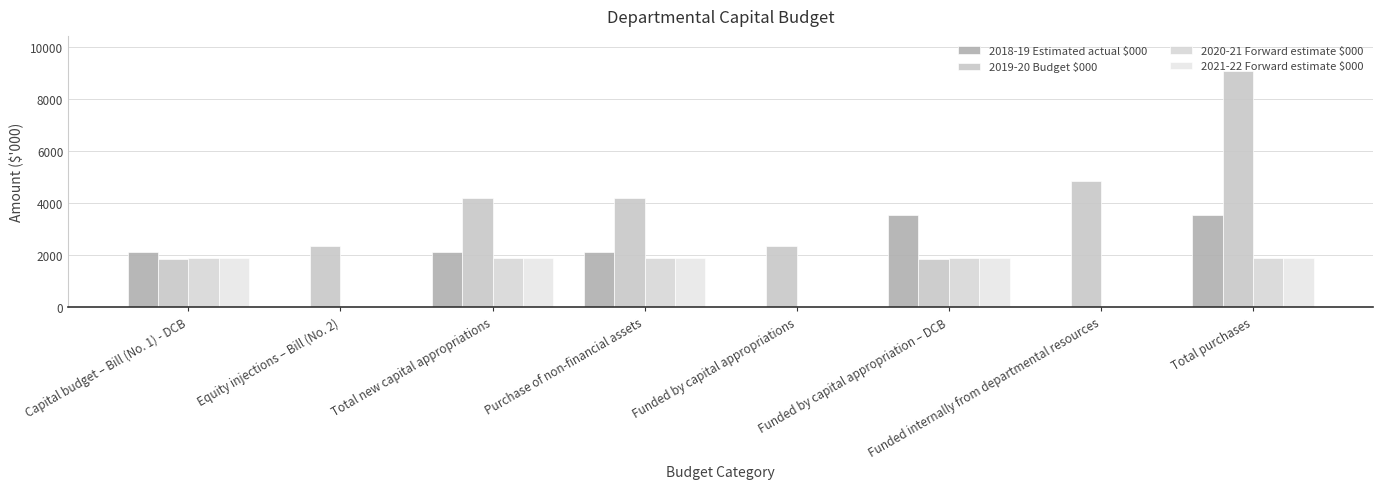

Between Funded by capital appropriation – DCB and Purchase of non-financial assets, which is larger?

Funded by capital appropriation – DCB